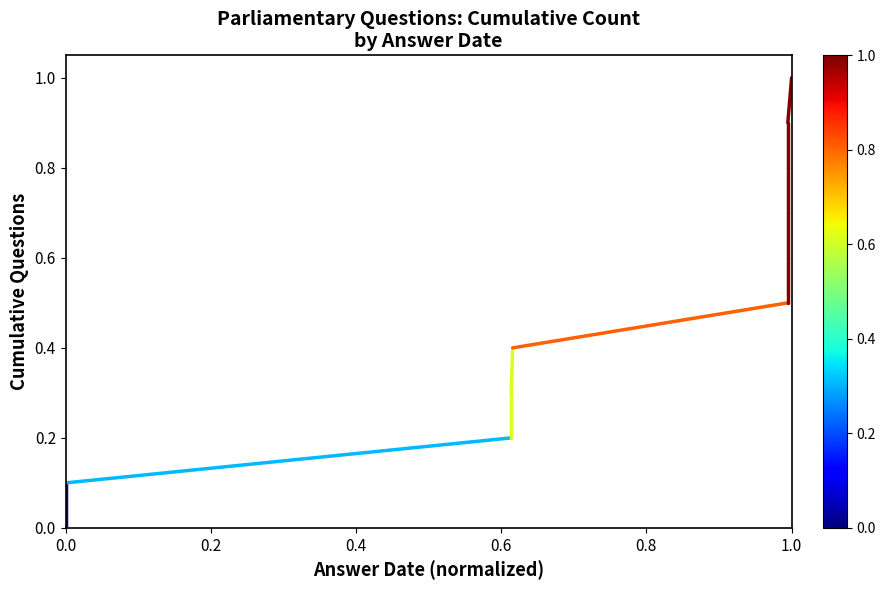

True or false: there are more than 1 points higher than both neighbors.

False